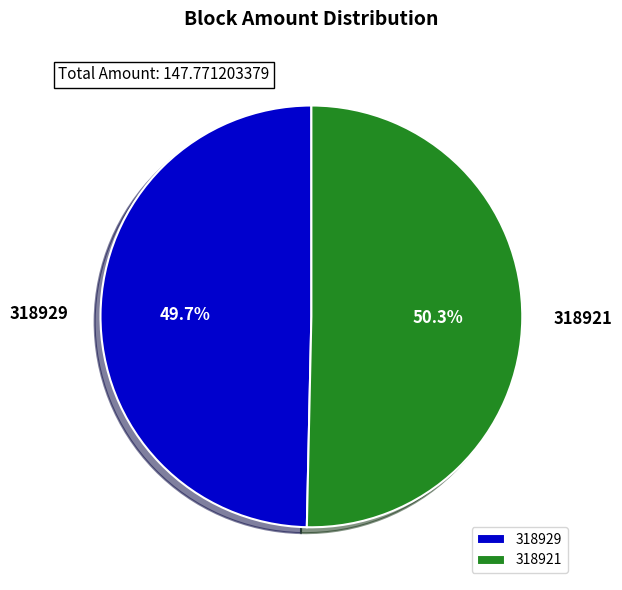

How many segments does this pie chart have?

2